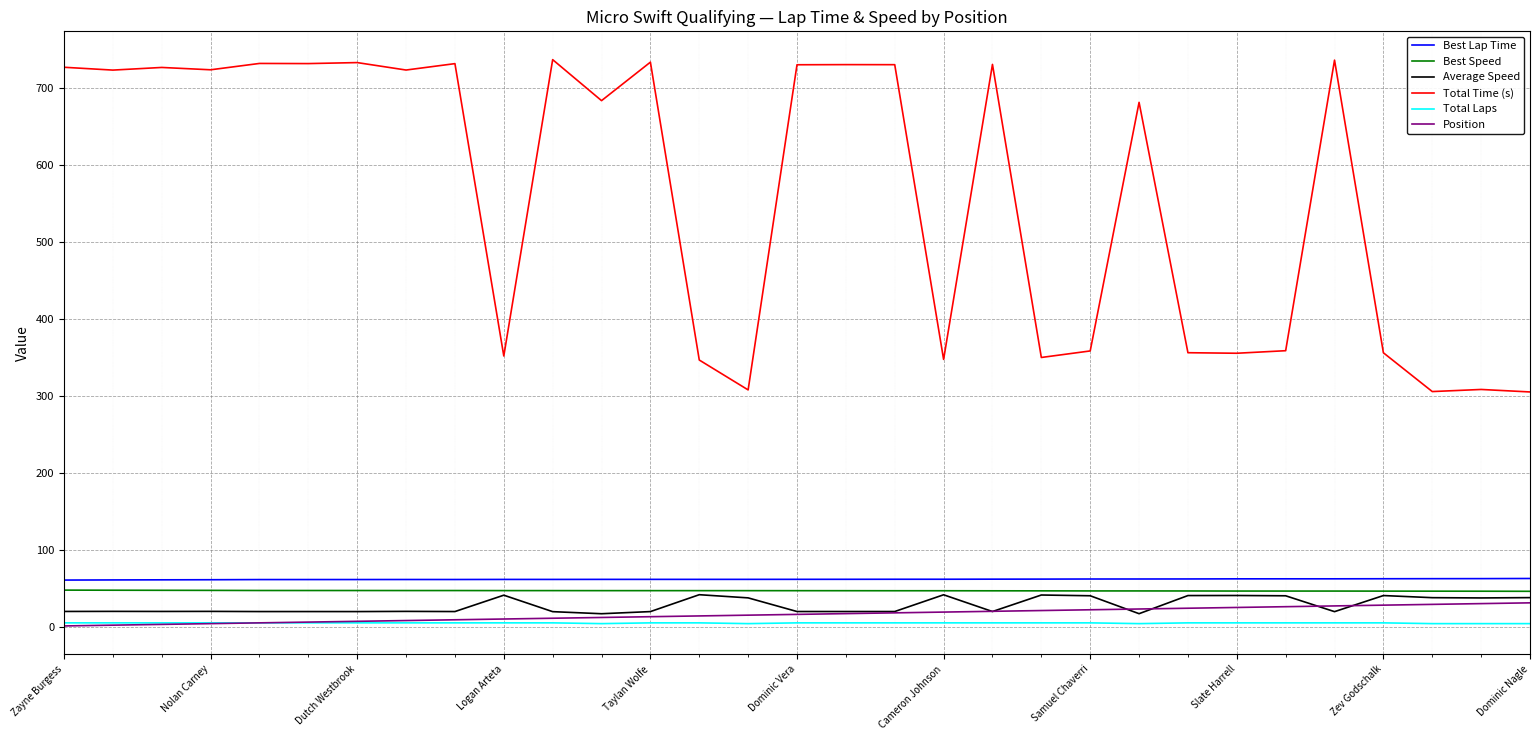

Which series has the largest total across all categories?

Total Time (s)